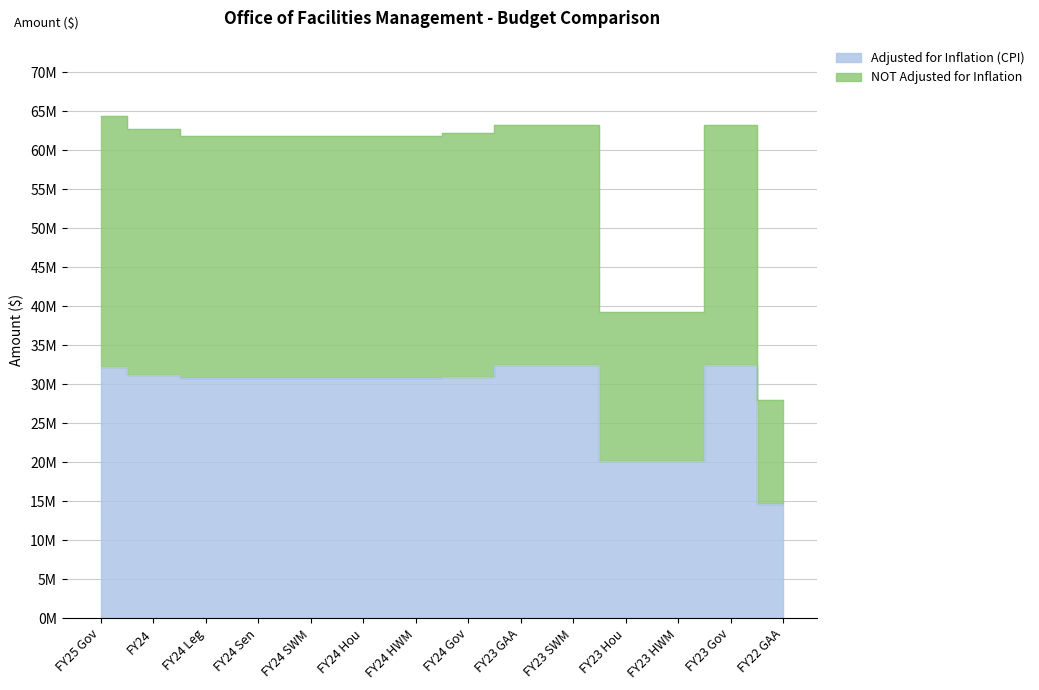

Reading left to right, list all the values displayed in this chart.

Adjusted for Inflation (CPI): 32192815	31221261	30755380	30755380	30755380	30755380	30755380	30953512	32426995	32426995	20156741	20156741	32426994	14638696
NOT Adjusted for Inflation: 64385630	62718528	61782647	61782647	61782647	61782647	61782647	62180663	63216315	63216315	39295497	39295497	63216313	27981056